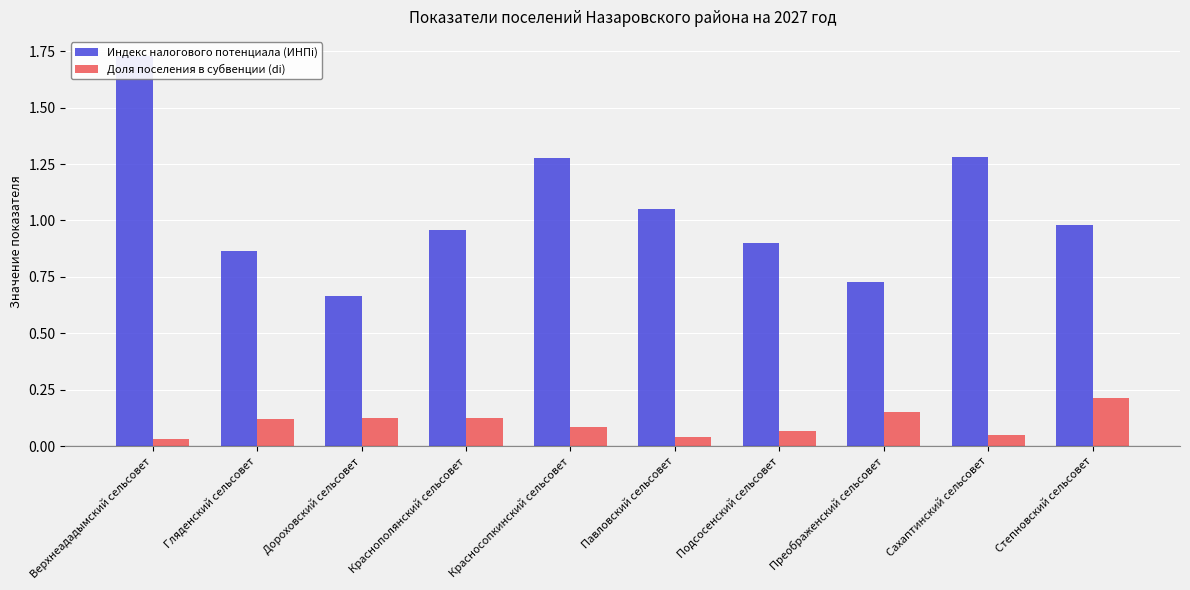

List the labels in order of Индекс налогового потенциала (ИНПi) value, smallest first.

Дороховский сельсовет, Преображенский сельсовет, Гляденский сельсовет, Подсосенский сельсовет, Краснополянский сельсовет, Степновский сельсовет, Павловский сельсовет, Красносопкинский сельсовет, Сахаптинский сельсовет, Верхнеададымский сельсовет